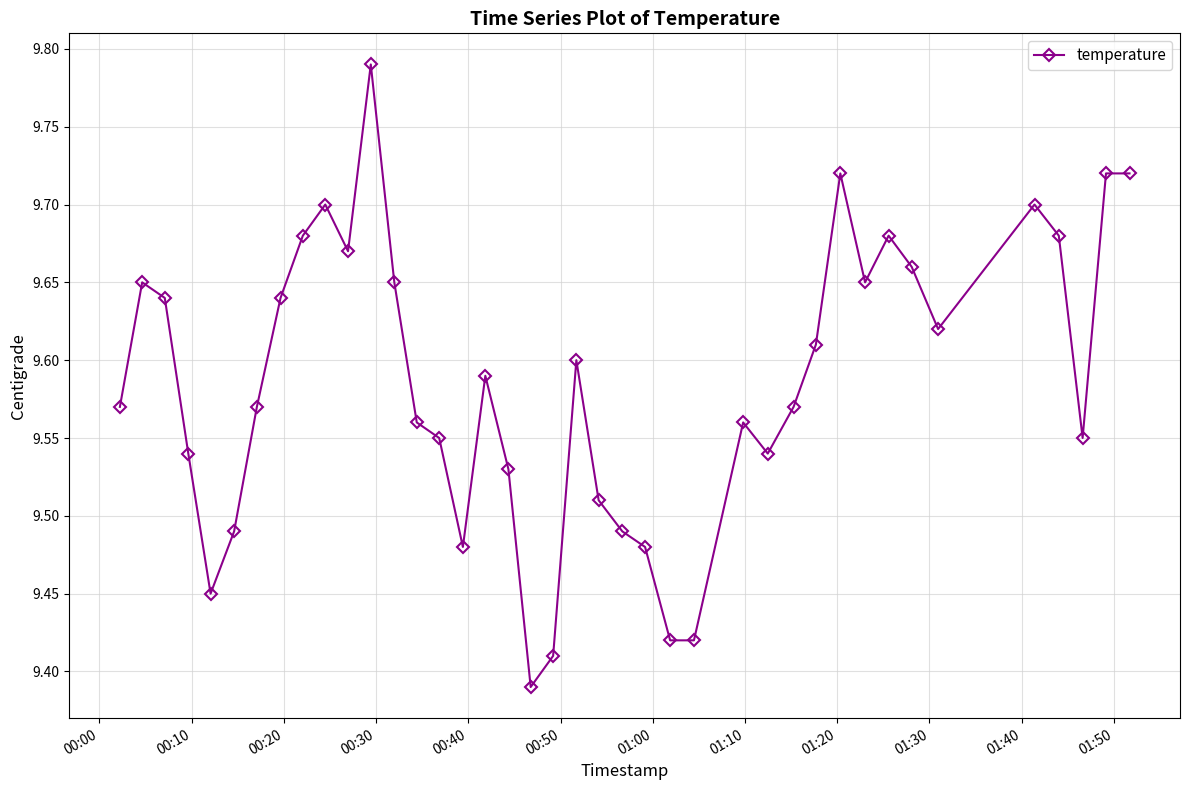

What is the difference between the second highest and minimum values?

0.3